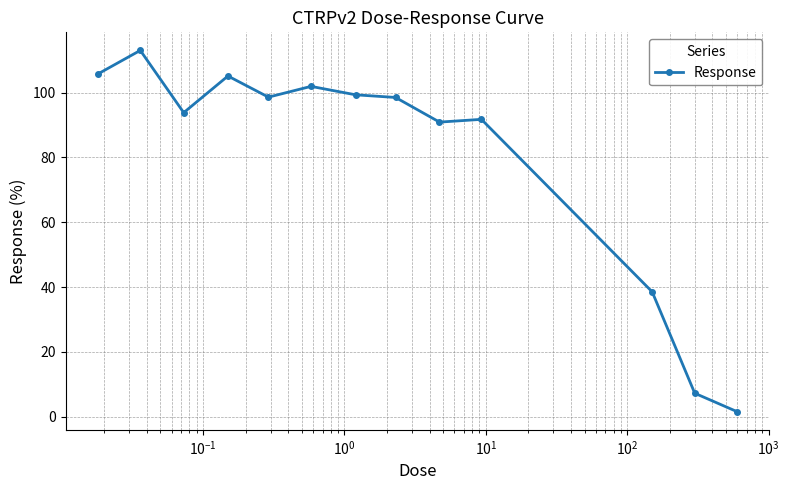

True or false: the data has more than 1 interior local peaks.

True